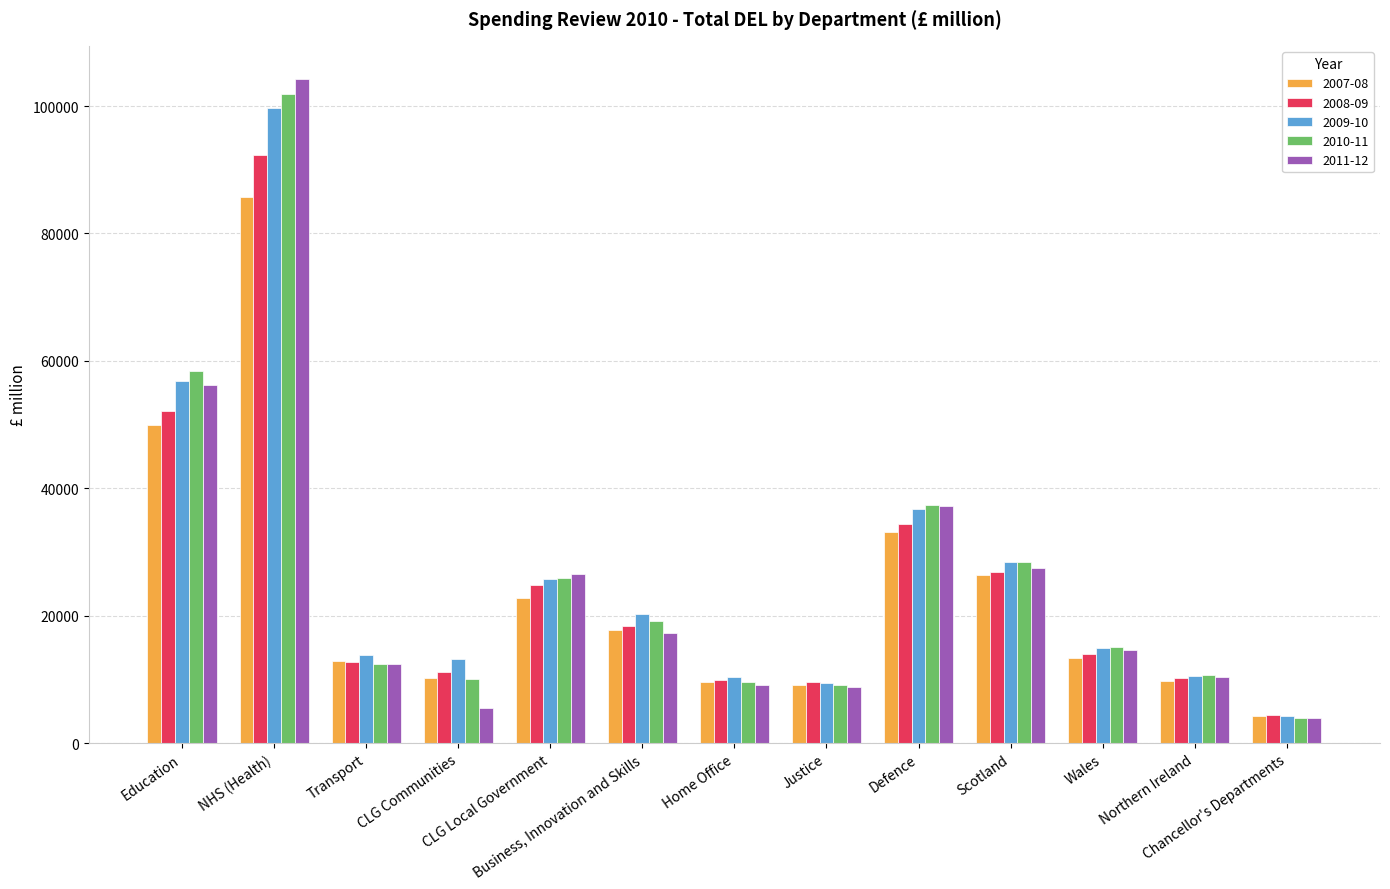

What is the maximum value for 2011-12?

104241